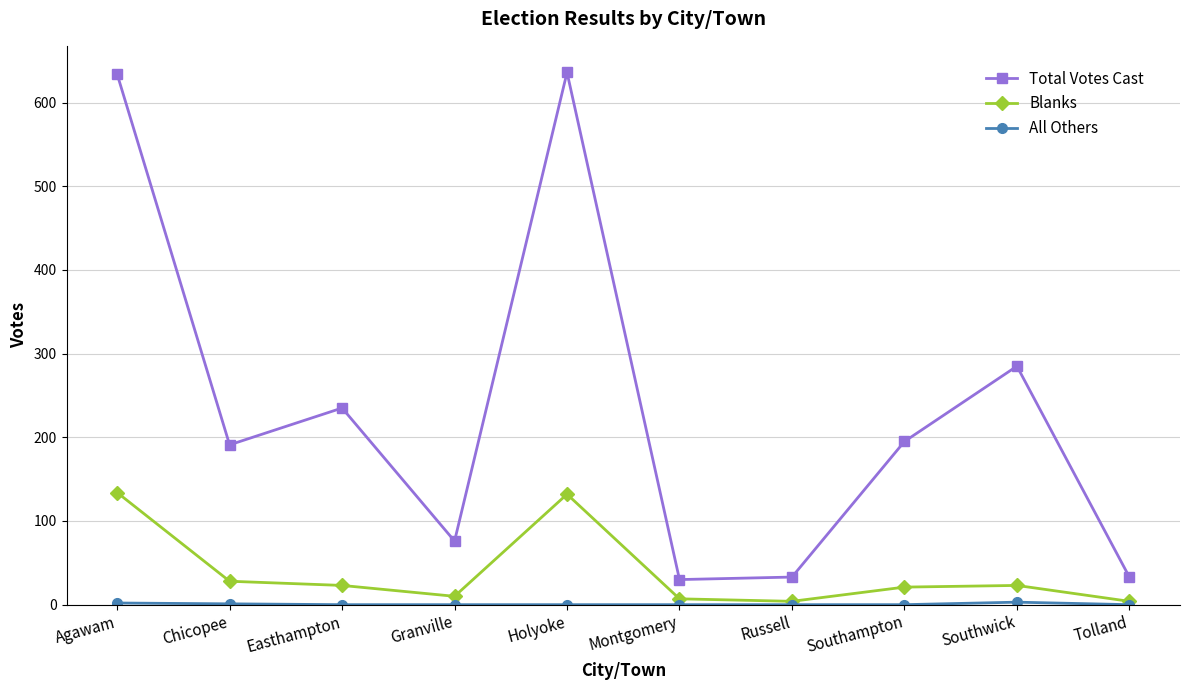

What is the difference between the Blanks values at Granville and Easthampton?

13